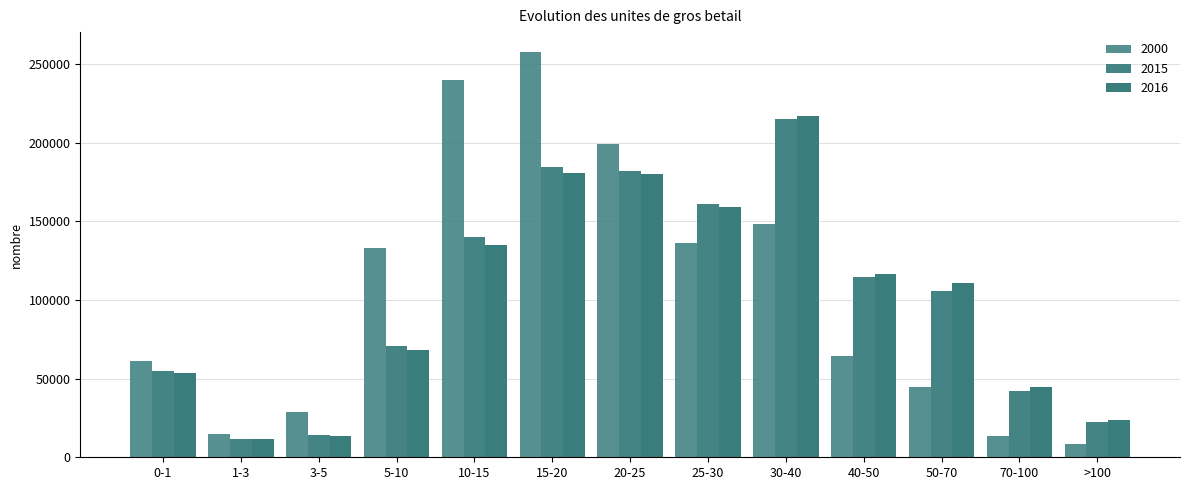

How many bars are there in total?

39